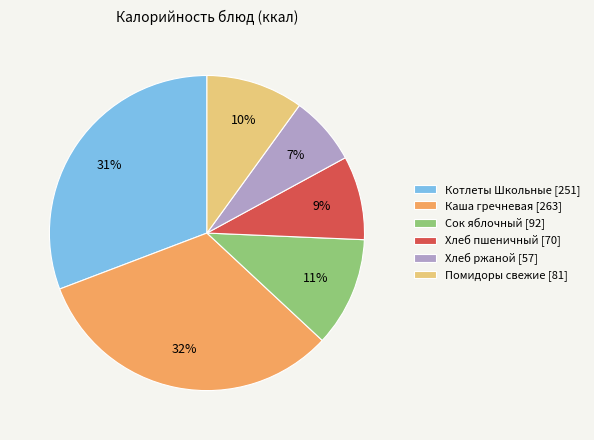

To the nearest percent, what percentage of the pie is Хлеб ржаной?

7%